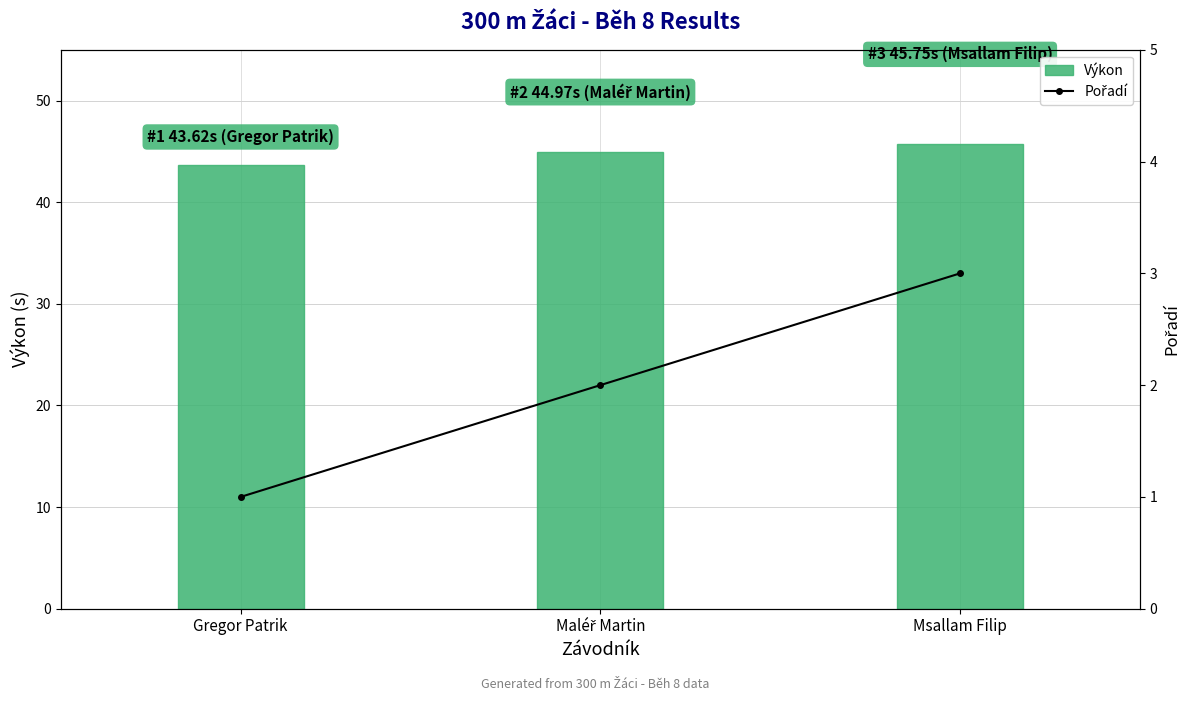

How many categories are shown in the chart?

3